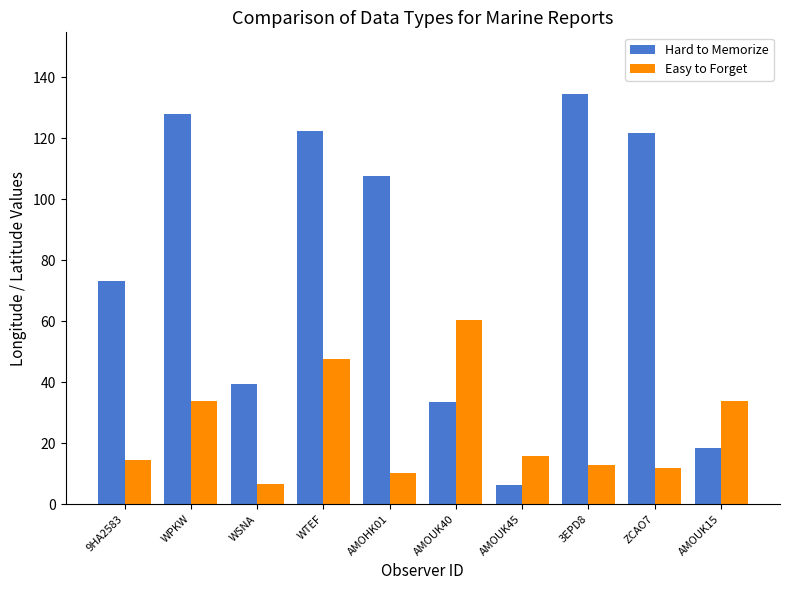

What is the sum of the Hard to Memorize values at WTEF and ZCAO7?

244.1